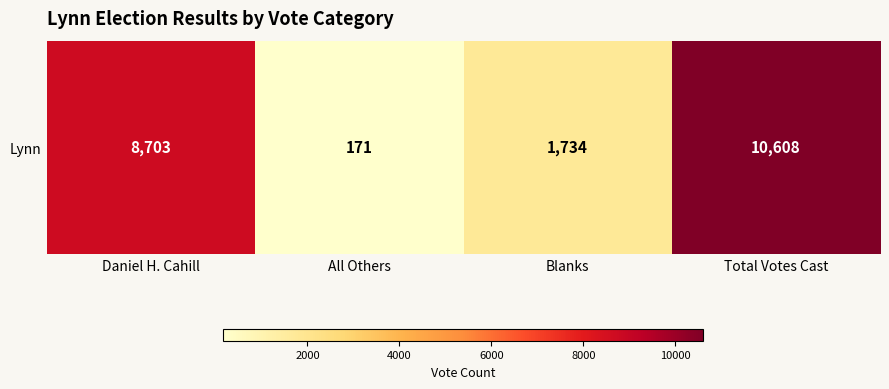

Reading left to right, list all the values displayed in this chart.

Daniel H. Cahill=8703	All Others=171	Blanks=1734	Total Votes Cast=10608